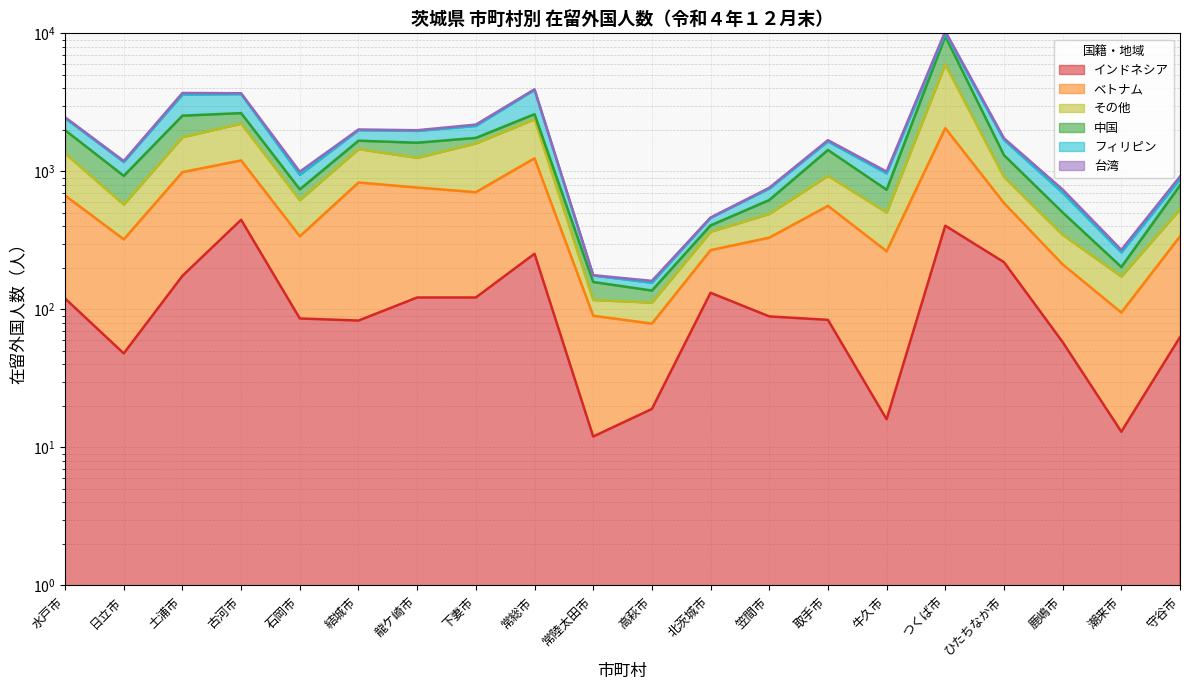

What is the approximate value of ベトナム at 下妻市, to the nearest 10?

710